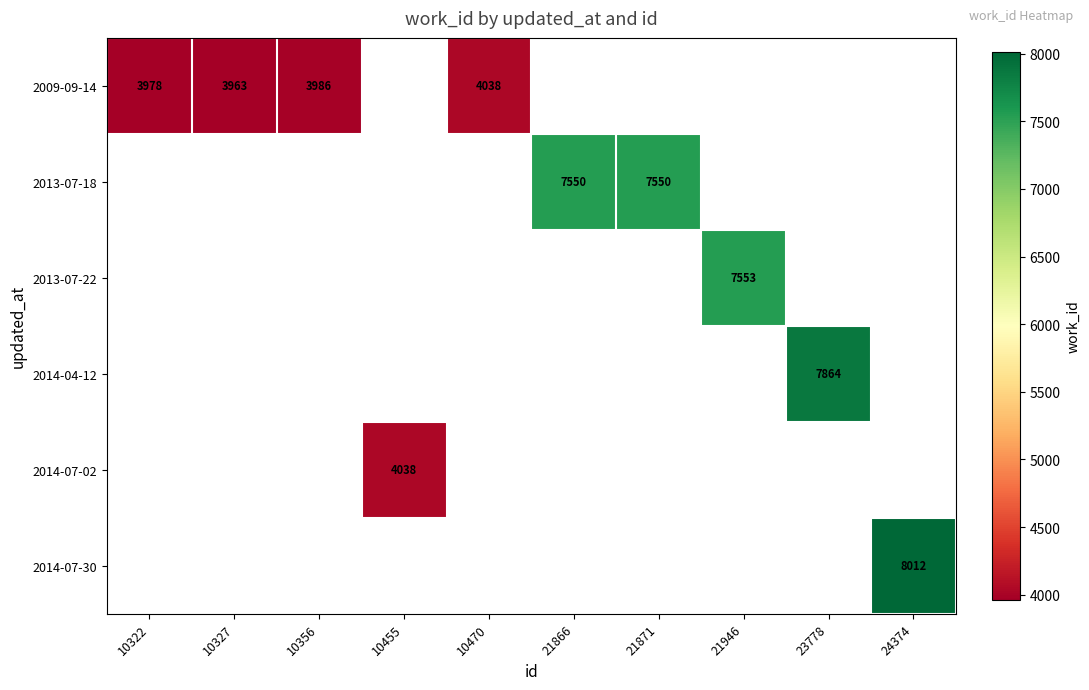

Is it true that 2009-09-14 equals 3986 at 10356?

True